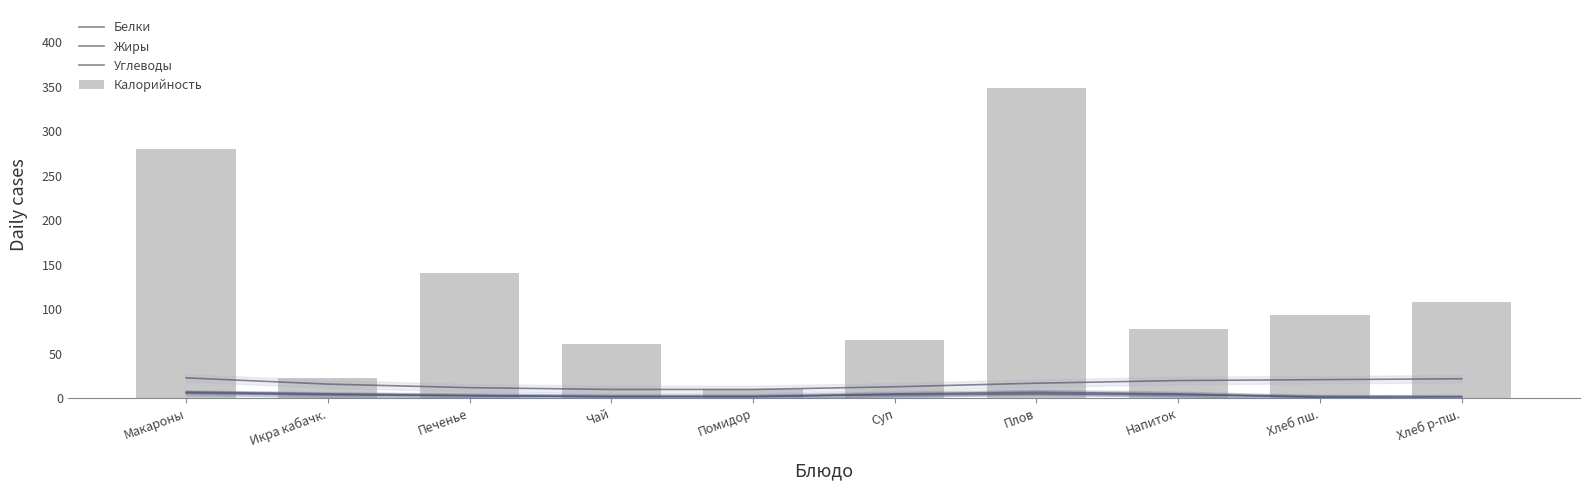

At how many categories does at least one series exceed 84?

5